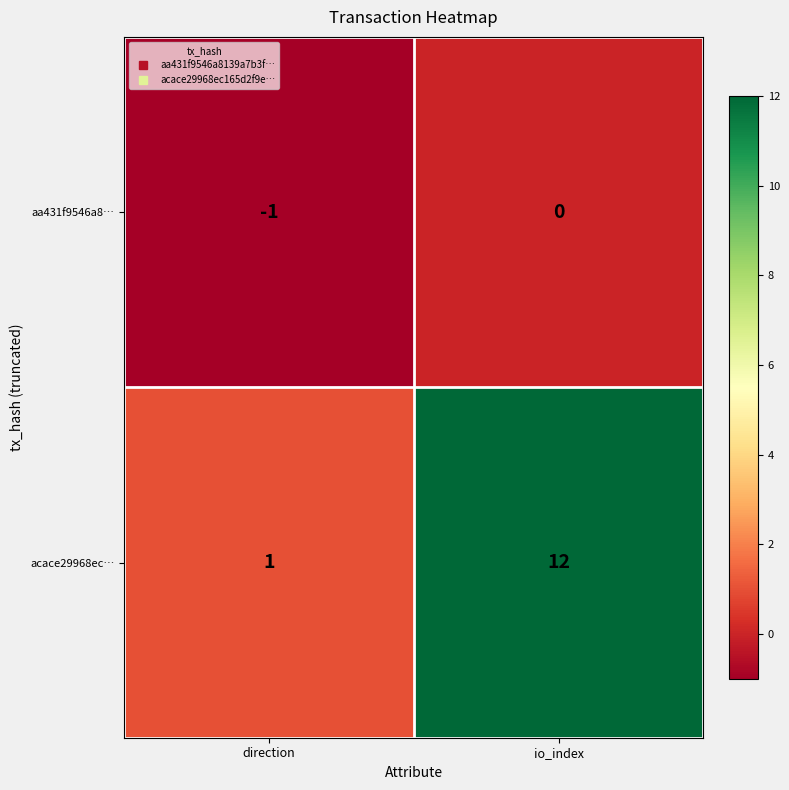

What is the greatest value displayed?

12